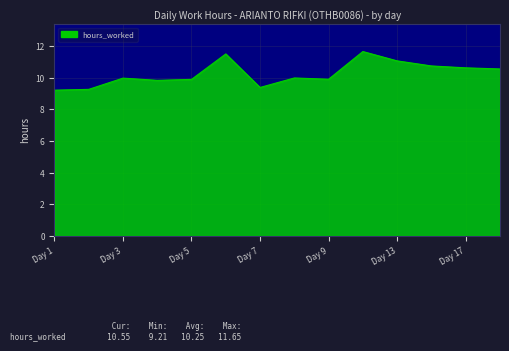

What is the greatest value displayed?

11.7